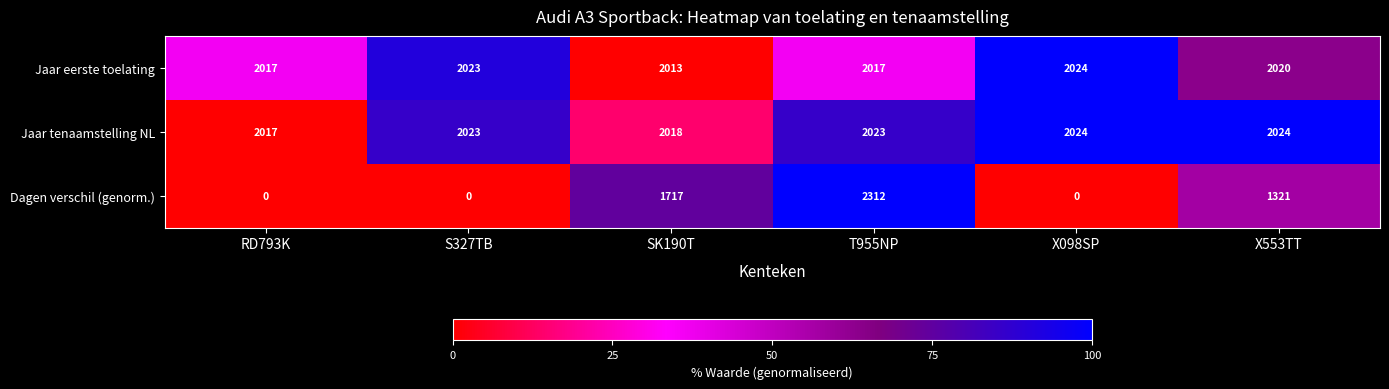

Between S327TB and T955NP, which series saw the biggest shift?

Dagen verschil (genorm.)